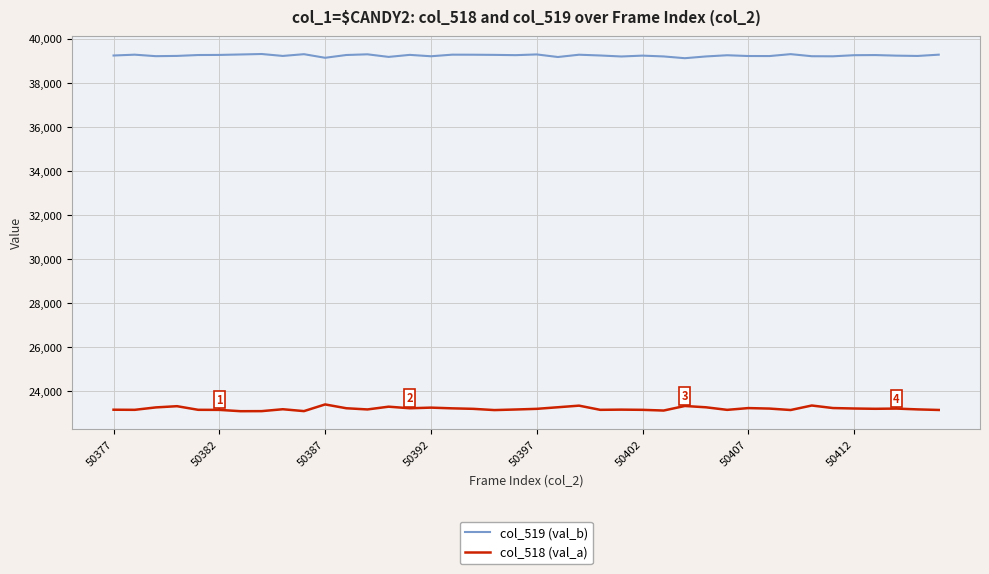

What is the difference between the maximum and second lowest values in the col_519 (val_b) series?

171